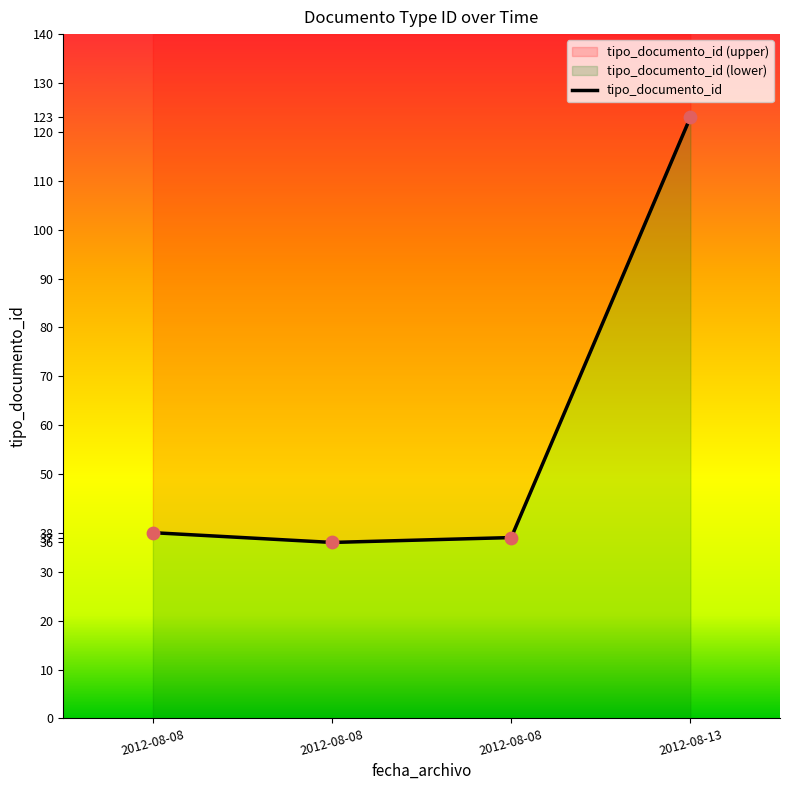

Which has a higher value, 2012-08-13 or 2012-08-08?

2012-08-13